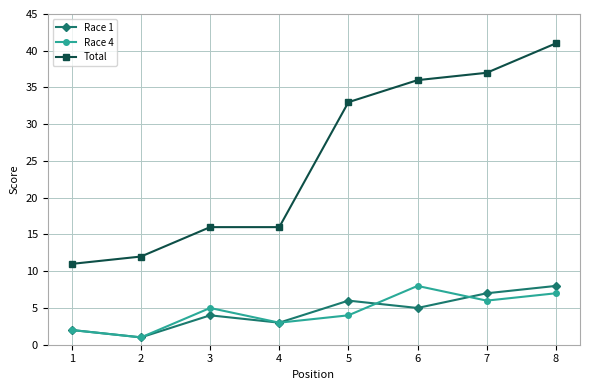

The value of Race 4 at 7 is 9. True or false?

False